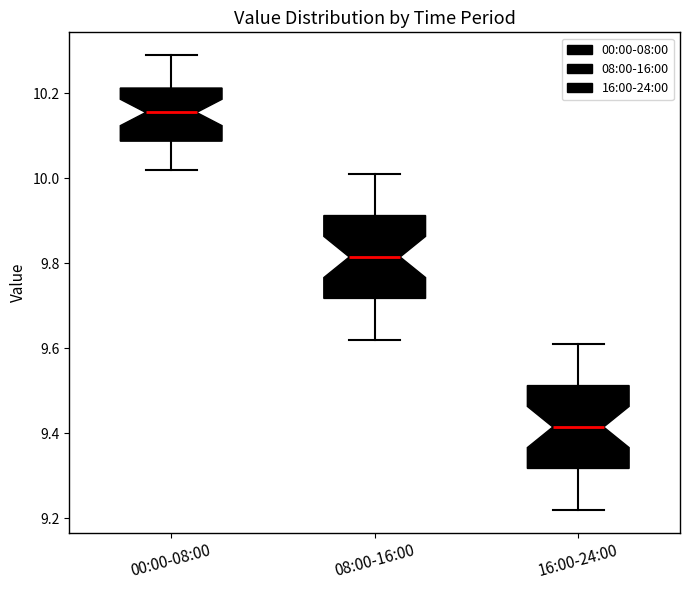

Which box's median line is the lowest?

16:00-24:00